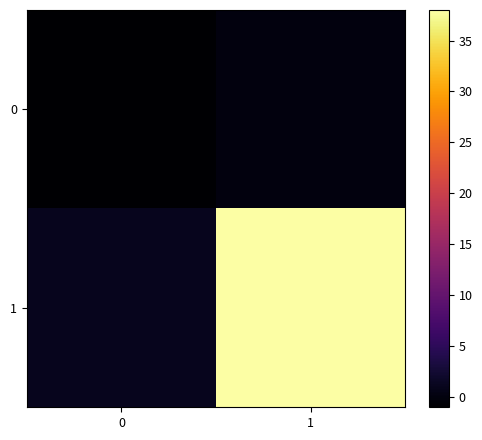

At which category does the chart reach its peak across all series?

1